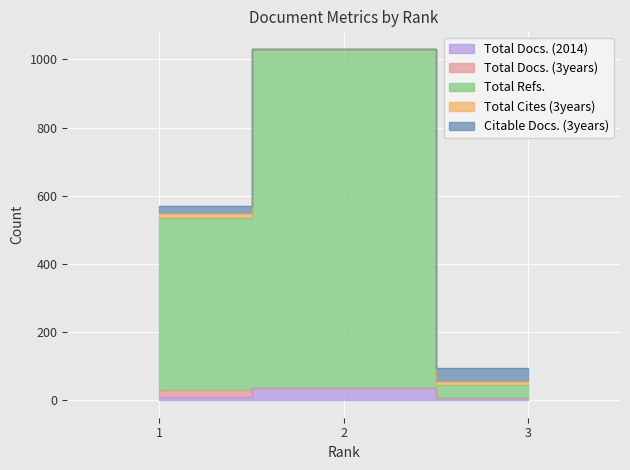

At which category is the sum across all series the highest?

2